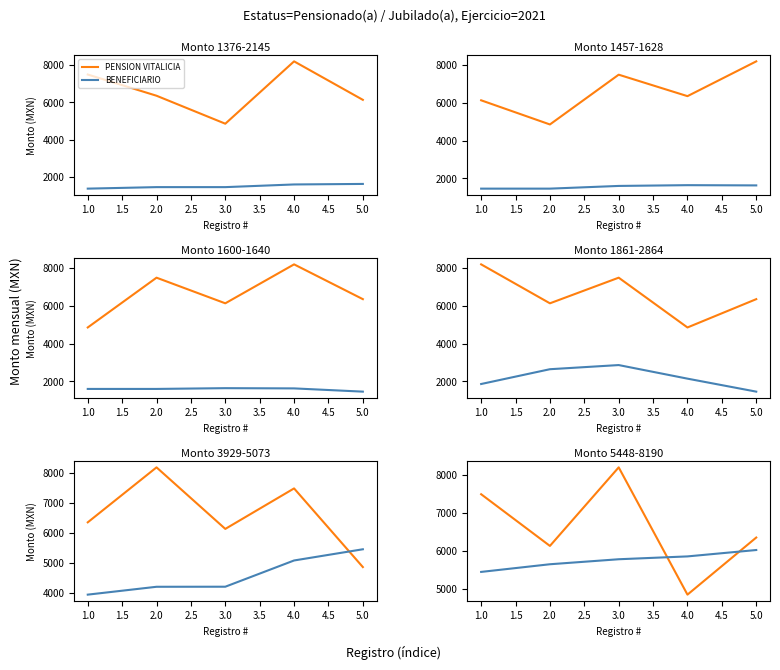

Which series has the largest total across all categories?

PENSION VITALICIA